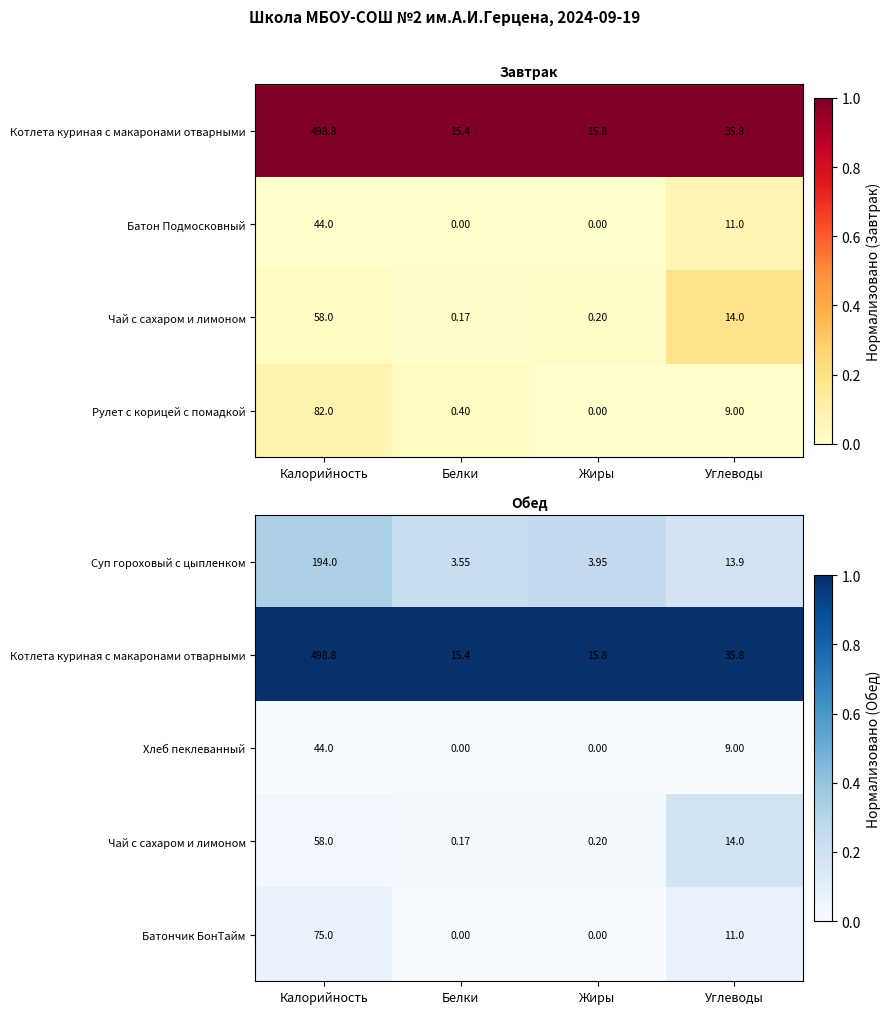

At which label does Суп гороховый с цыпленком reach its peak?

Калорийность